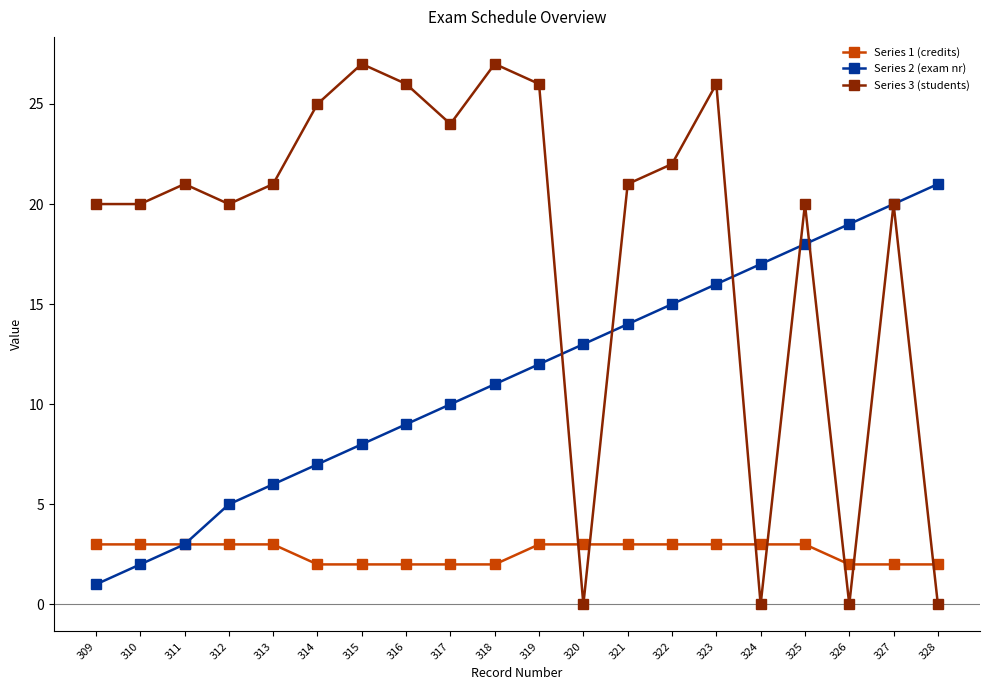

What is the difference between the Series 1 (credits) values at 312 and 327?

1